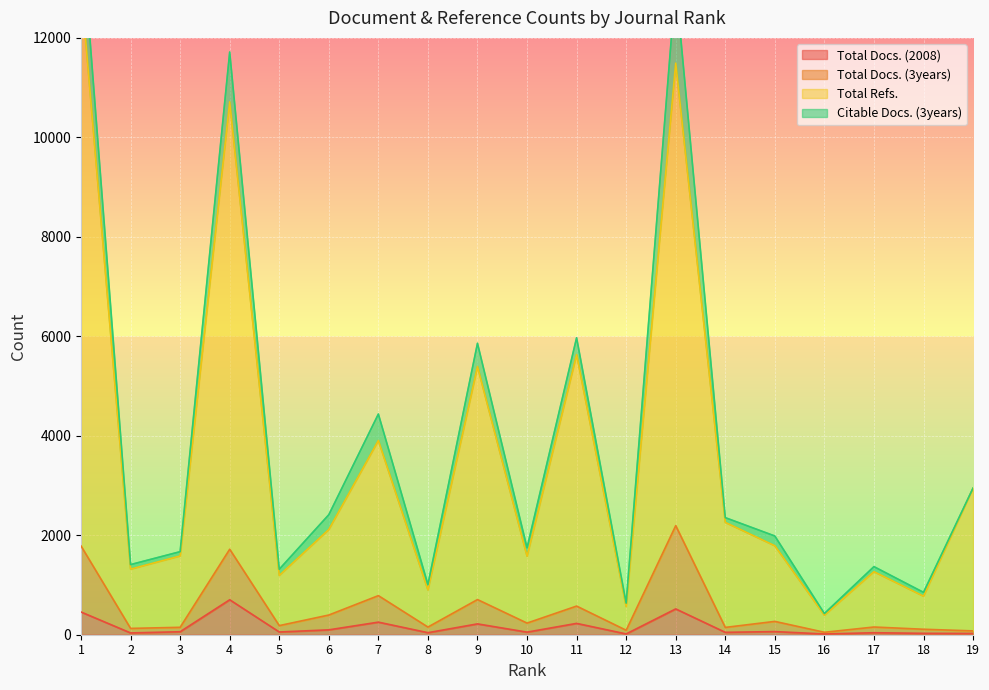

What is the greatest value displayed?

13054